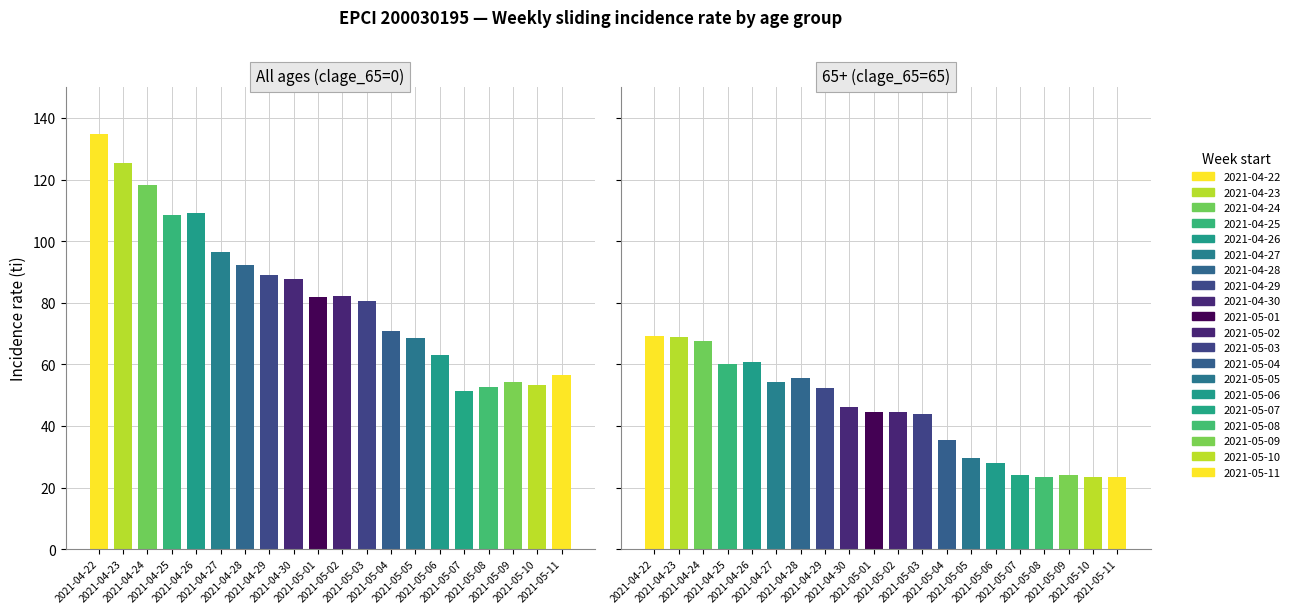

What position from the left is 2021-05-01?

10